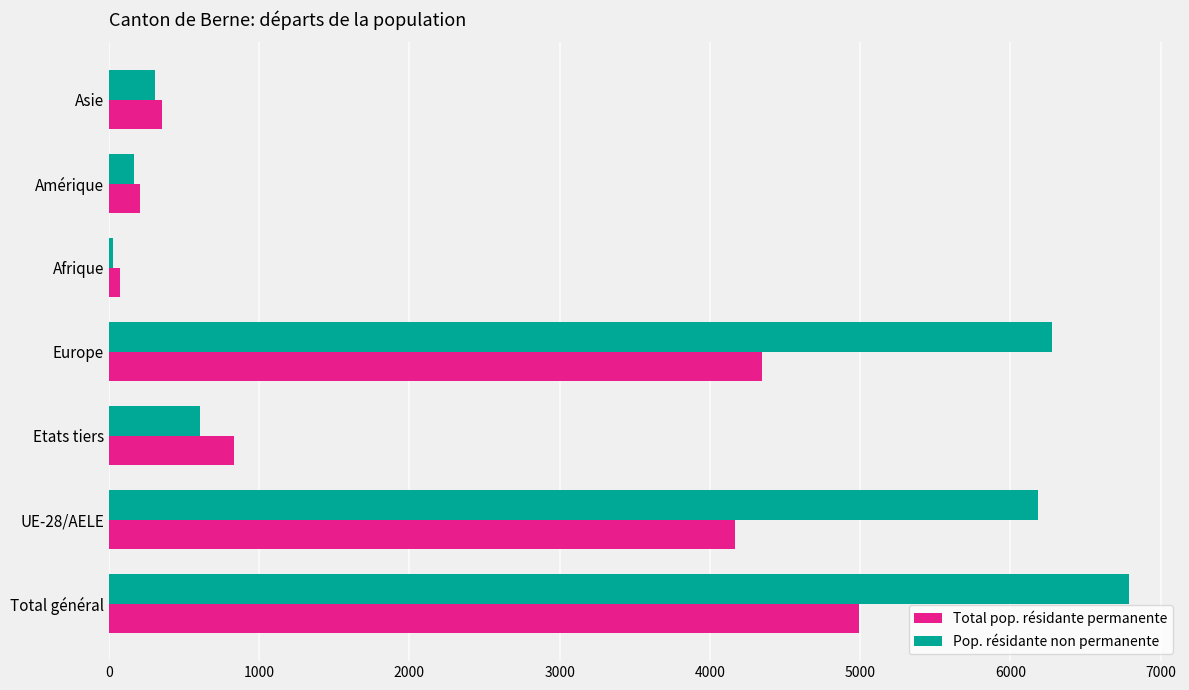

What is the maximum value for Pop. résidante non permanente?

6790